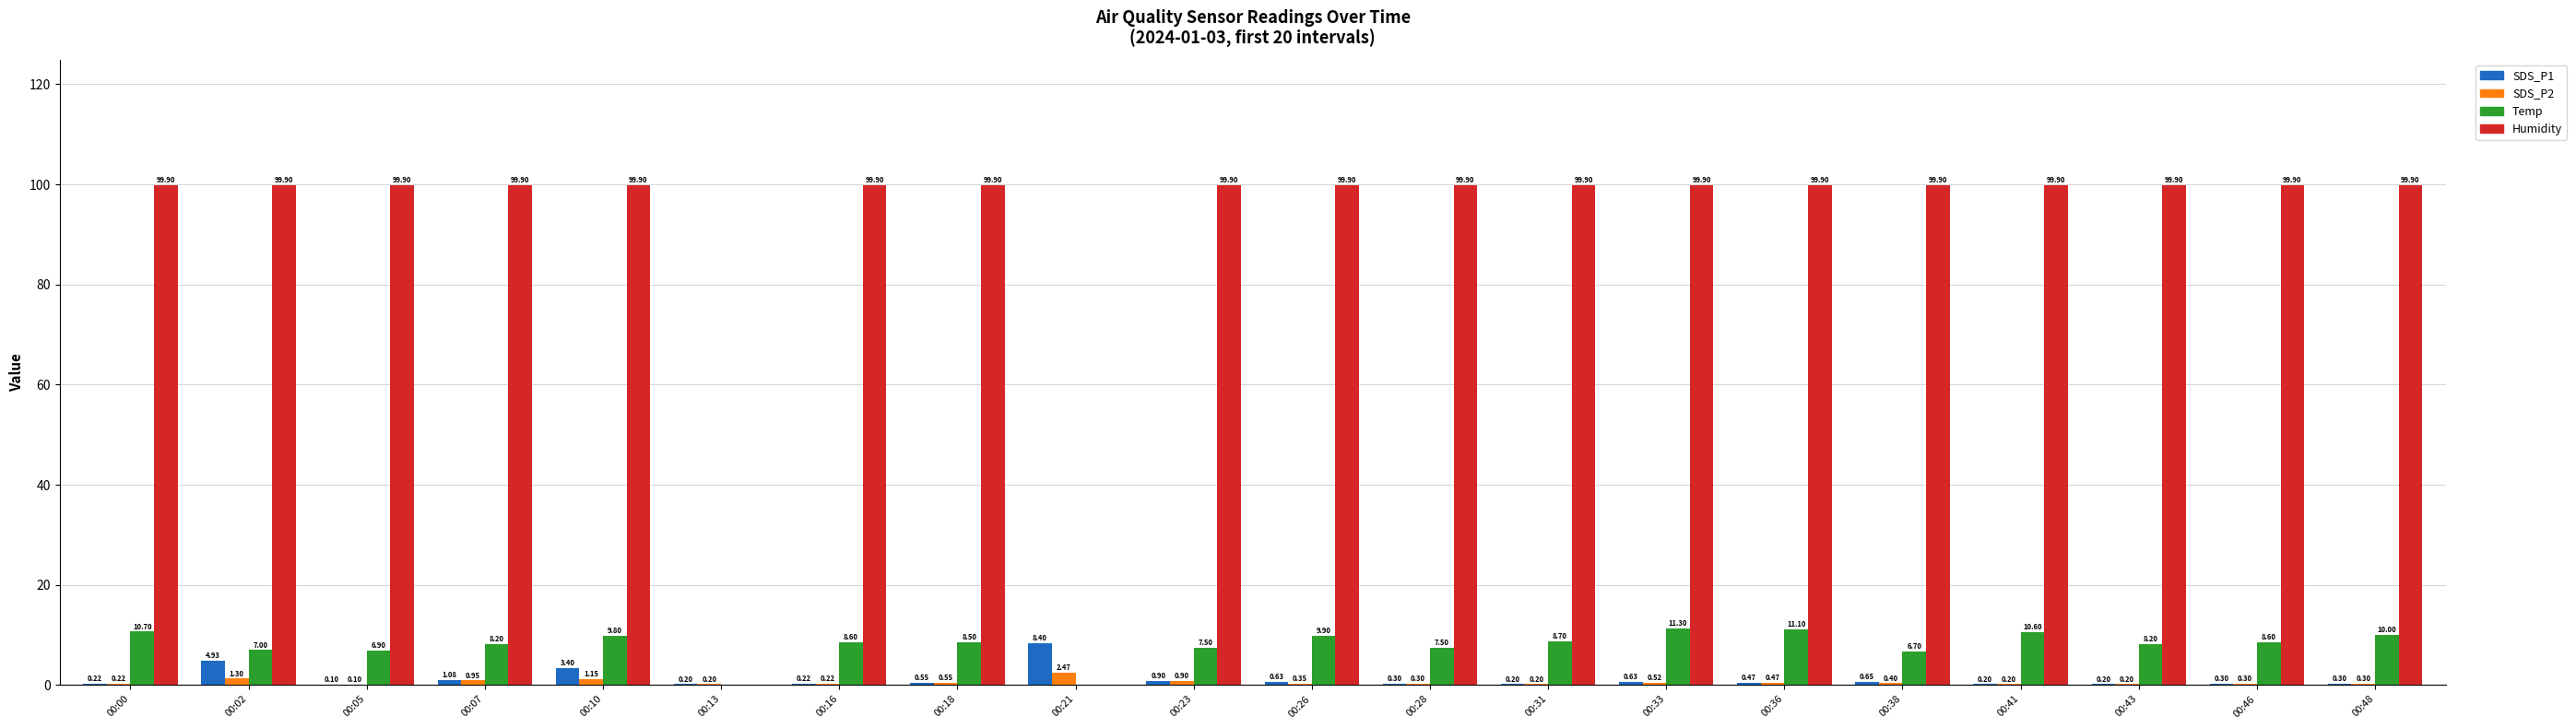

How many groups of bars are there?

20